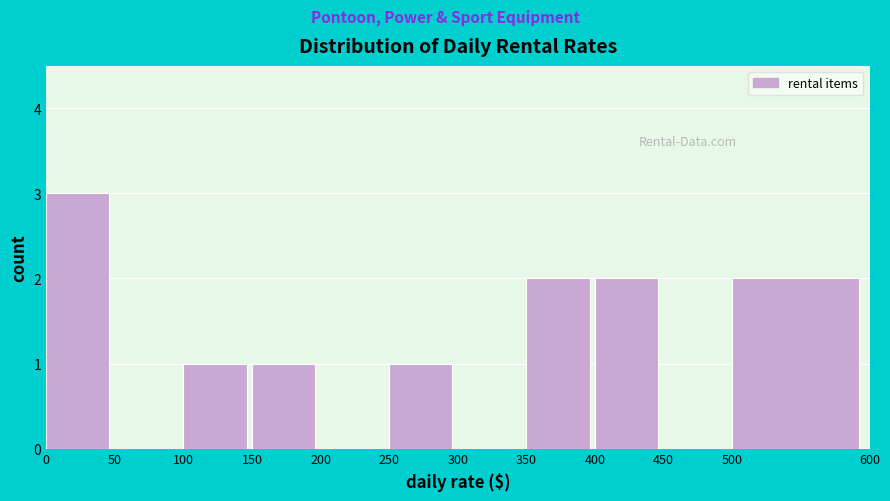

Reading left to right, list every bar in this chart as the range it spans on the x-axis followed by its height. The values are not printed on the chart, so give them approximately, as read against the axis.

0 to 50: 3
50 to 100: 0
100 to 150: 1
150 to 200: 1
200 to 250: 0
250 to 300: 1
300 to 350: 0
350 to 400: 2
400 to 450: 2
450 to 500: 0
500 to 600: 2